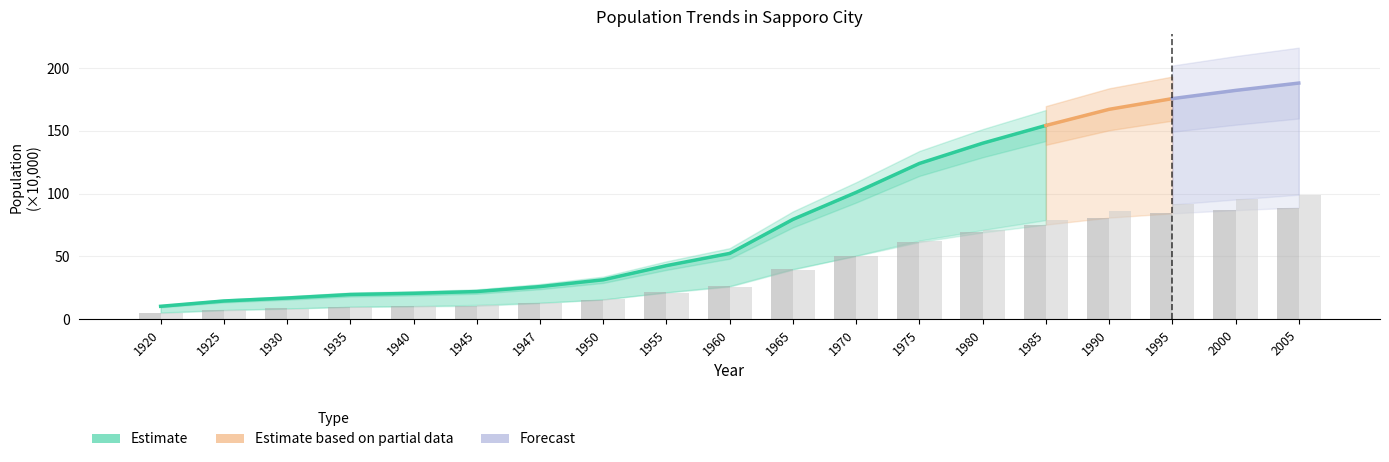

The Male series shows 50.3 at 1970. True or false?

True